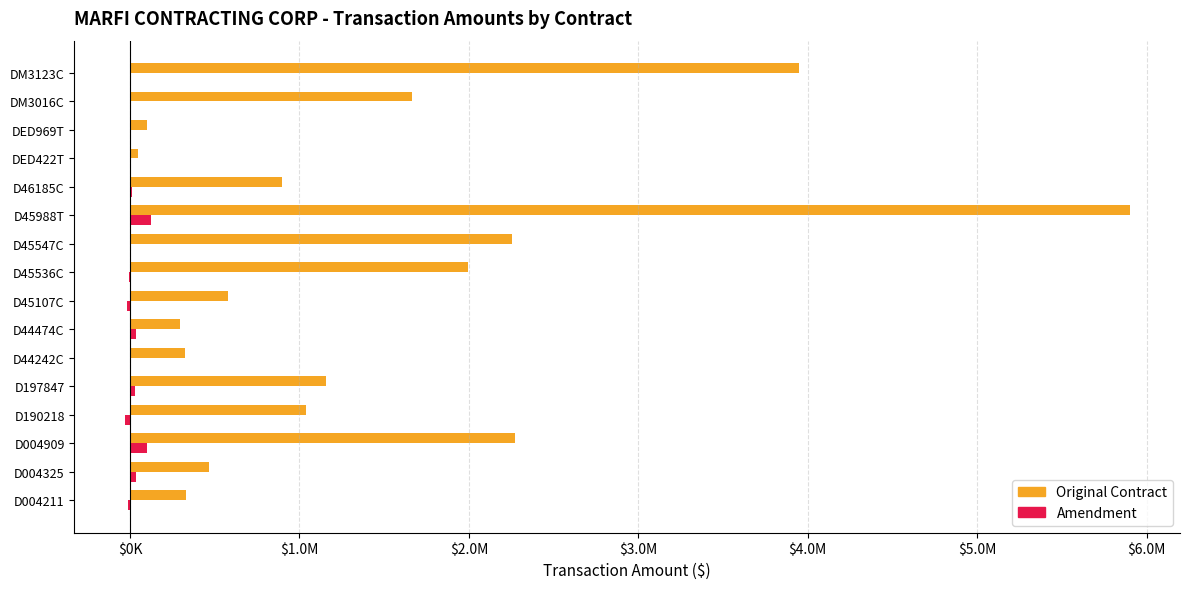

What are all the series names shown in the legend?

Original Contract, Amendment